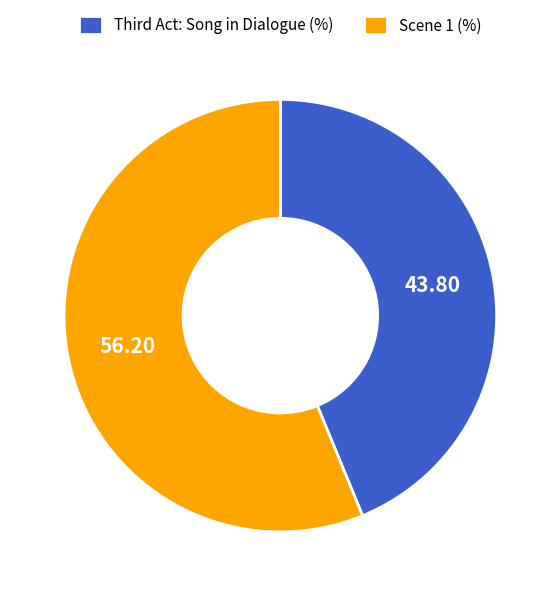

Which category accounts for the majority?

Scene 1